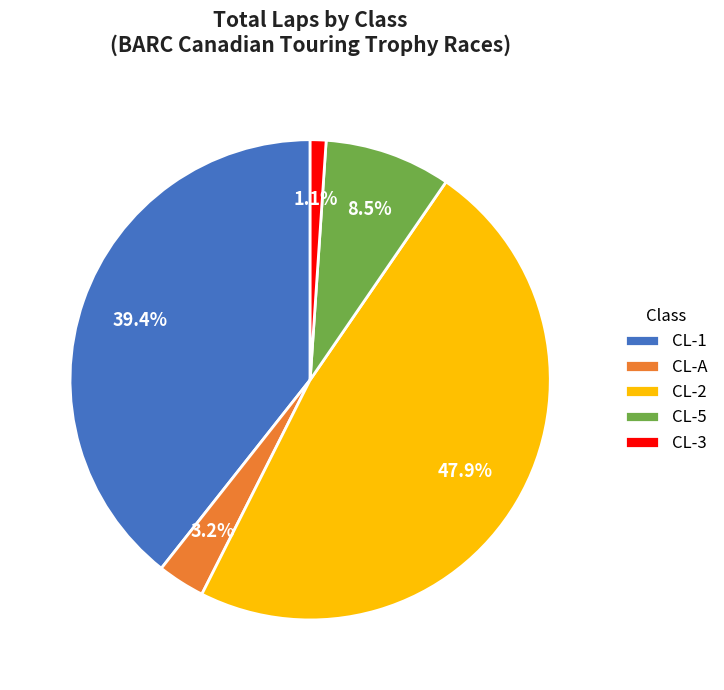

How many slices are in this pie chart?

5